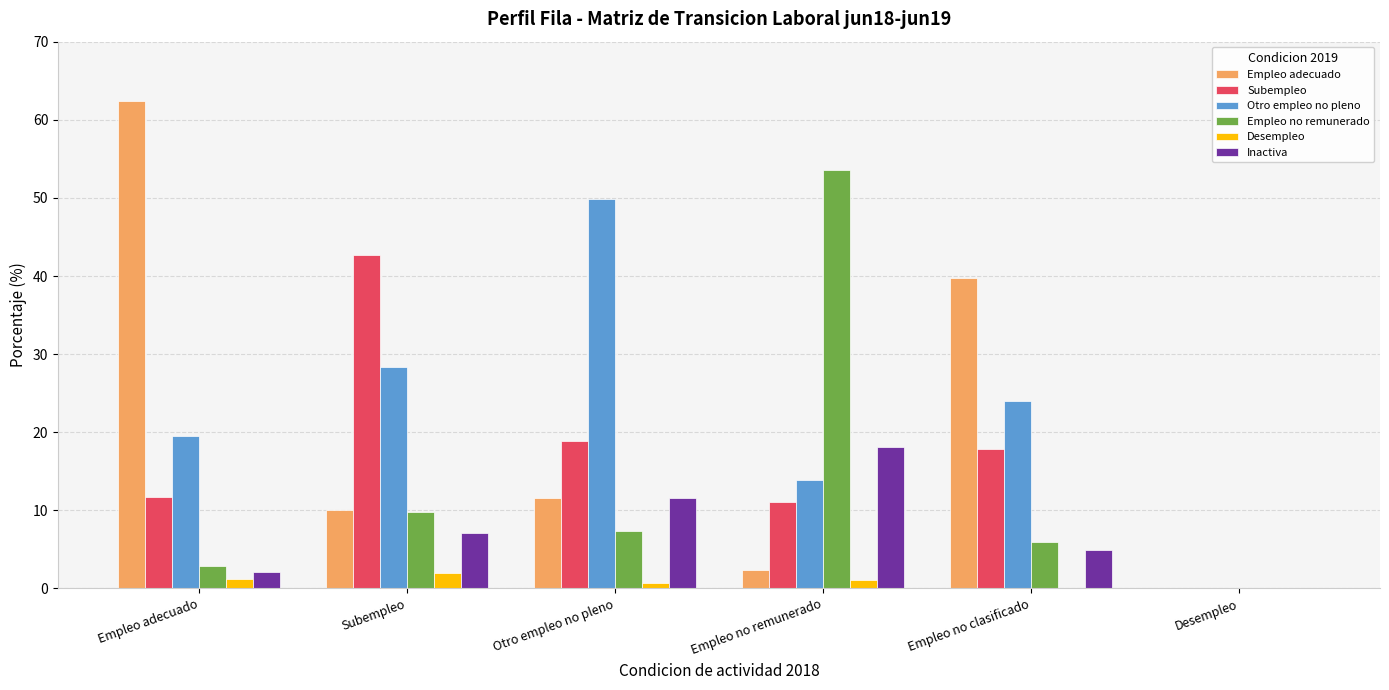

Is the value of Desempleo at Empleo adecuado greater than the value of Otro empleo no pleno at Subempleo?

No